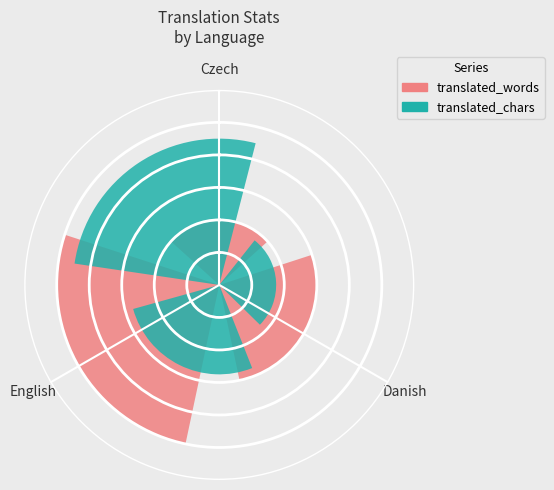

Is there a majority slice in this chart?

No